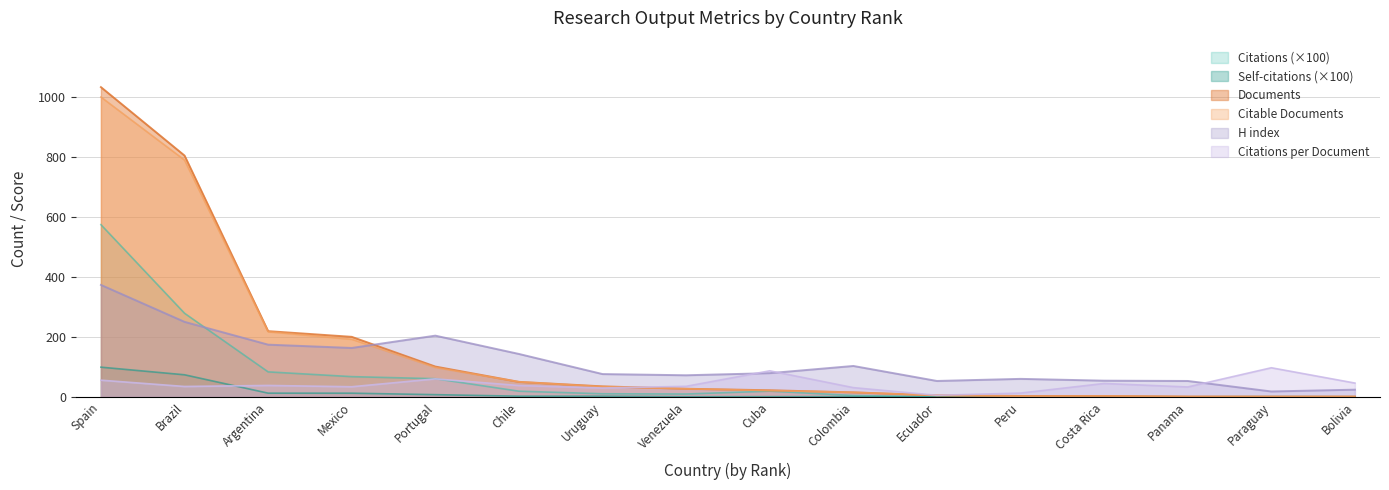

Which series has the widest spread of values?

Documents